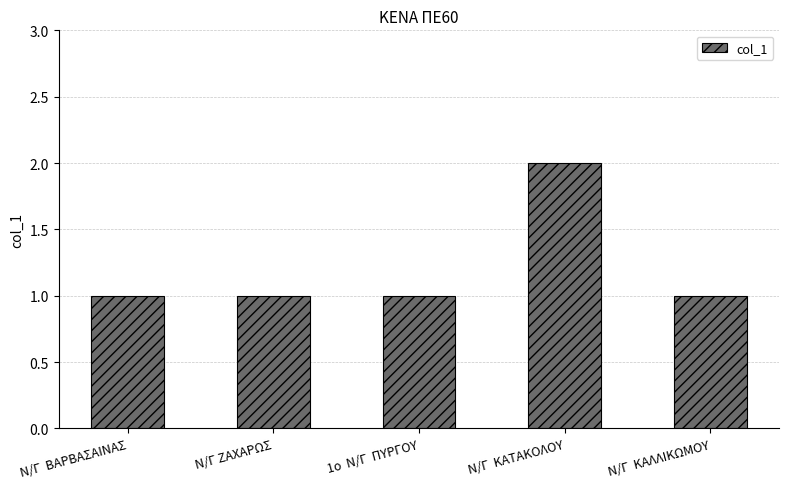

What is the label of the 4th bar from the right?

Ν/Γ ΖΑΧΑΡΩΣ